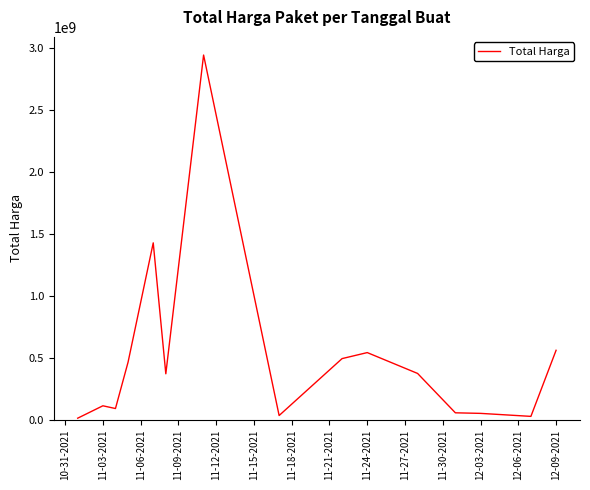

What is the maximum value shown in the chart?

2939363240